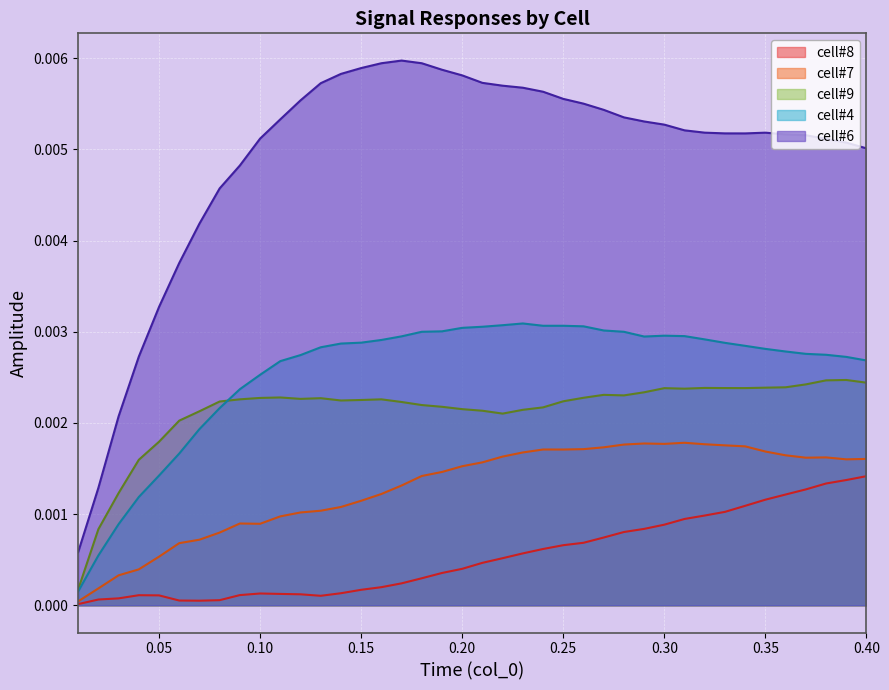

Reading right to left, extract all data points from this chart.

cell#4: 0.0	0.0	0.0	0.0	0.0	0.0	0.0	0.0	0.0	0.0	0.0	0.0	0.0	0.0	0.0	0.0	0.0	0.0	0.0	0.0	0.0	0.0	0.0	0.0	0.0	0.0	0.0	0.0	0.0	0.0	0.0	0.0	0.0	0.0	0.0	0.0	0.0	0.0	0.0	0.0
cell#6: 0.0	0.0	0.0	0.0	0.0	0.0	0.0	0.0	0.0	0.0	0.0	0.0	0.0	0.0	0.0	0.0	0.0	0.0	0.0	0.0	0.0	0.0	0.0	0.0	0.0	0.0	0.0	0.0	0.0	0.0	0.0	0.0	0.0	0.0	0.0	0.0	0.0	0.0	0.0	0.0
cell#7: 0.0	0.0	0.0	0.0	0.0	0.0	0.0	0.0	0.0	0.0	0.0	0.0	0.0	0.0	0.0	0.0	0.0	0.0	0.0	0.0	0.0	0.0	0.0	0.0	0.0	0.0	0.0	0.0	0.0	0.0	0.0	0.0	0.0	0.0	0.0	0.0	0.0	0.0	0.0	0.0
cell#8: 0.0	0.0	0.0	0.0	0.0	0.0	0.0	0.0	0.0	0.0	0.0	0.0	0.0	0.0	0.0	0.0	0.0	0.0	0.0	0.0	0.0	0.0	0.0	0.0	0.0	0.0	0.0	0.0	0.0	0.0	0.0	0.0	0.0	0.0	0.0	0.0	0.0	0.0	0.0	0.0
cell#9: 0.0	0.0	0.0	0.0	0.0	0.0	0.0	0.0	0.0	0.0	0.0	0.0	0.0	0.0	0.0	0.0	0.0	0.0	0.0	0.0	0.0	0.0	0.0	0.0	0.0	0.0	0.0	0.0	0.0	0.0	0.0	0.0	0.0	0.0	0.0	0.0	0.0	0.0	0.0	0.0